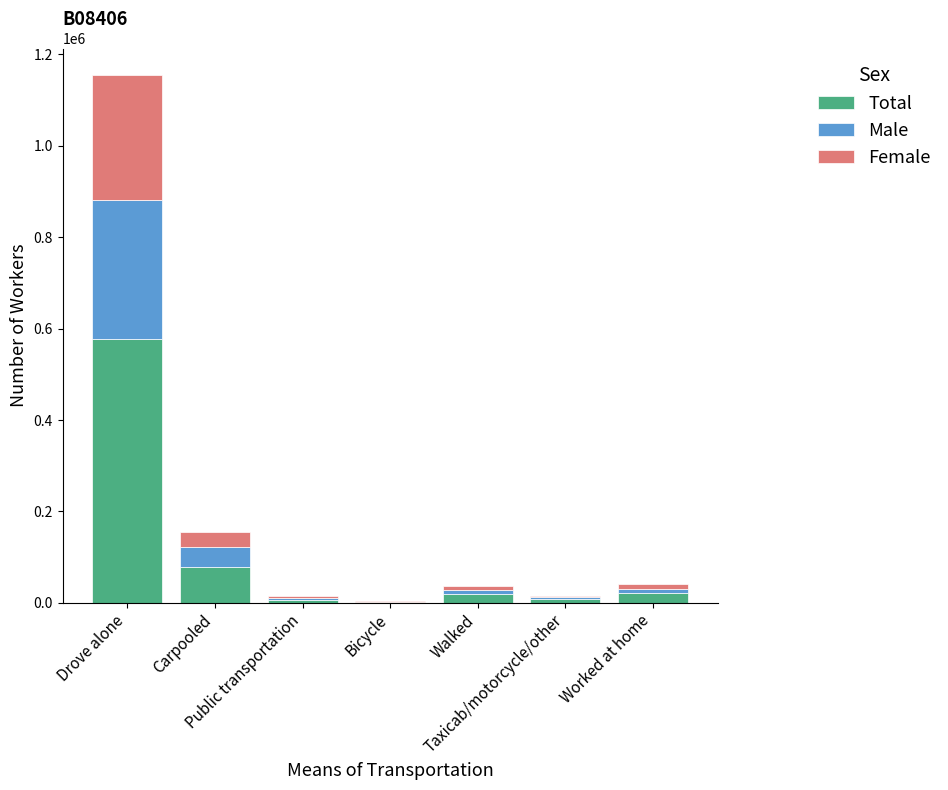

What is the highest value of the Total series?

577648